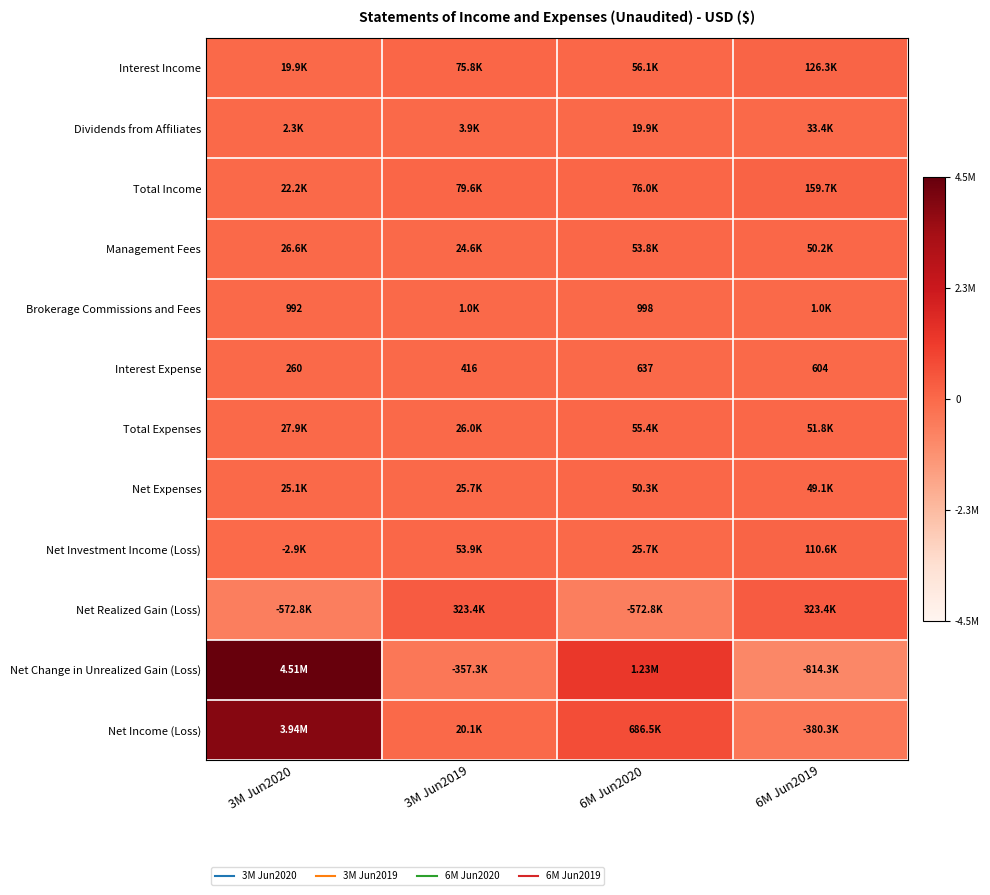

At which category does the chart reach its minimum across all series?

6M Jun2019